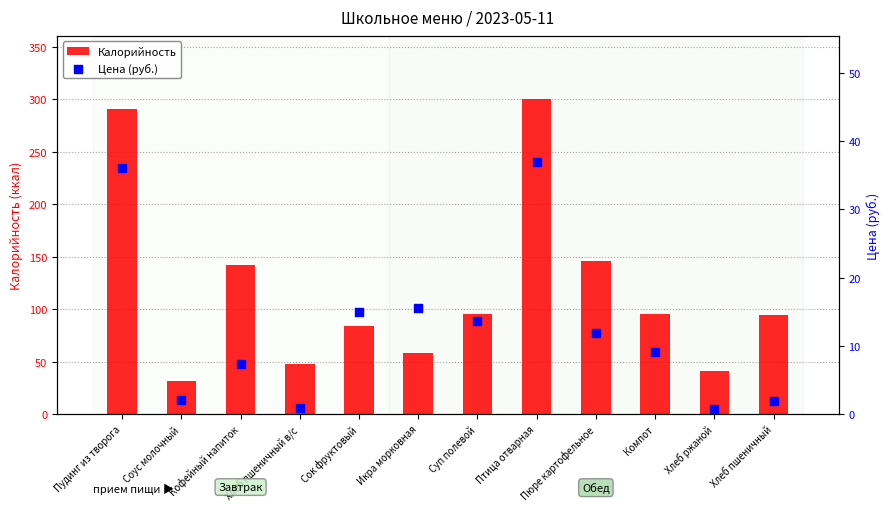

Which series reaches the minimum Y coordinate?

Цена (руб.)